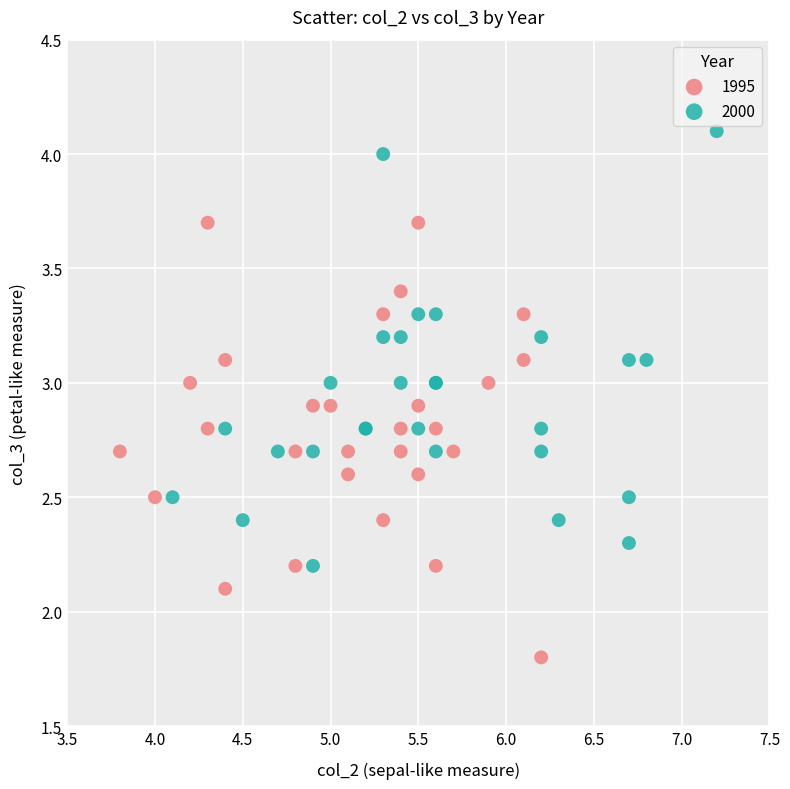

What are all the series names shown in the legend?

1995, 2000